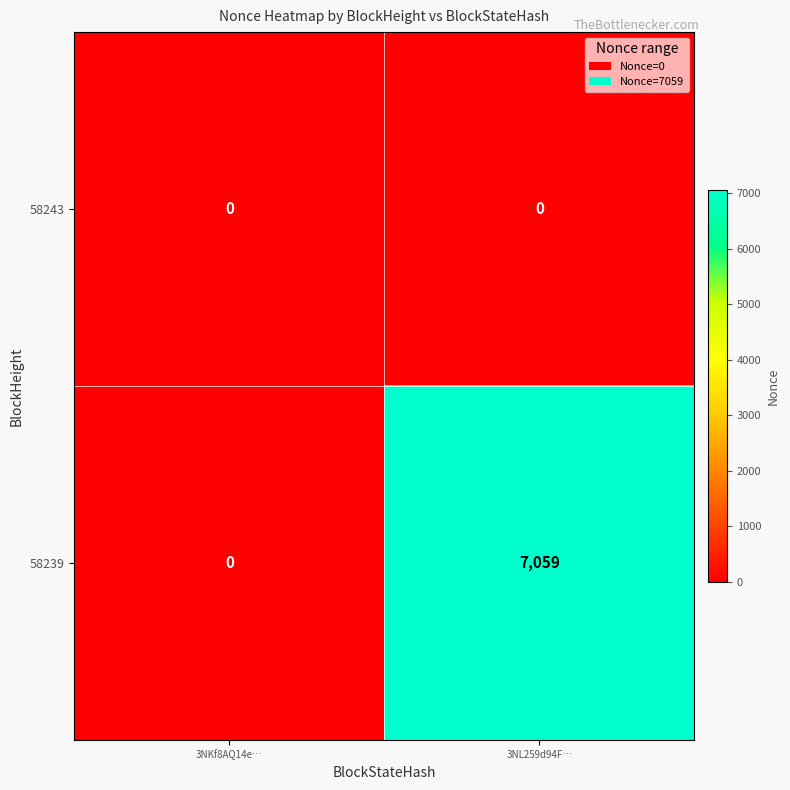

Which category has the highest value across all series?

3NL259d94F…